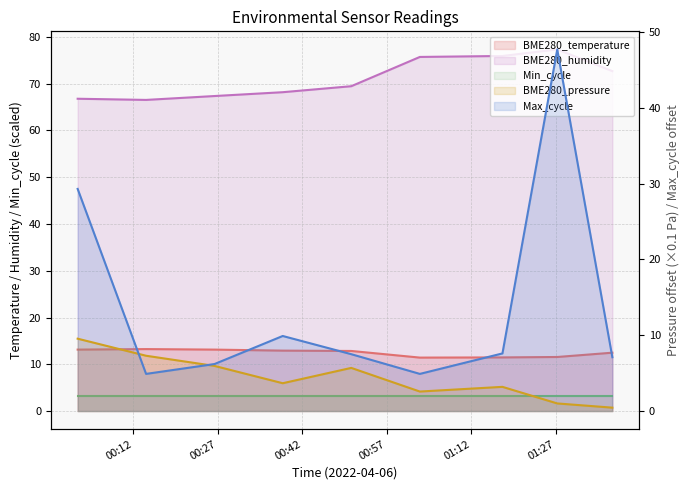

Is it true that BME280_pressure_rel equals 8.7 at 00:50?

False